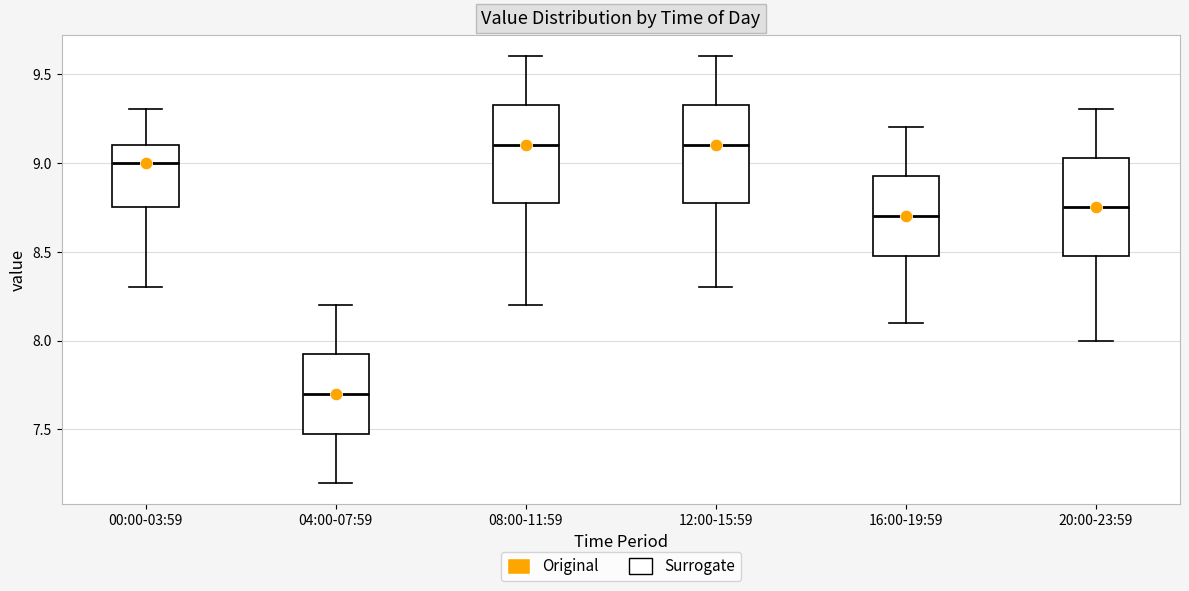

Where does the upper whisker of the box for 20:00-23:59 end on the y-axis? The values are not printed on the chart, so give them approximately, as read against the axis.

9.30